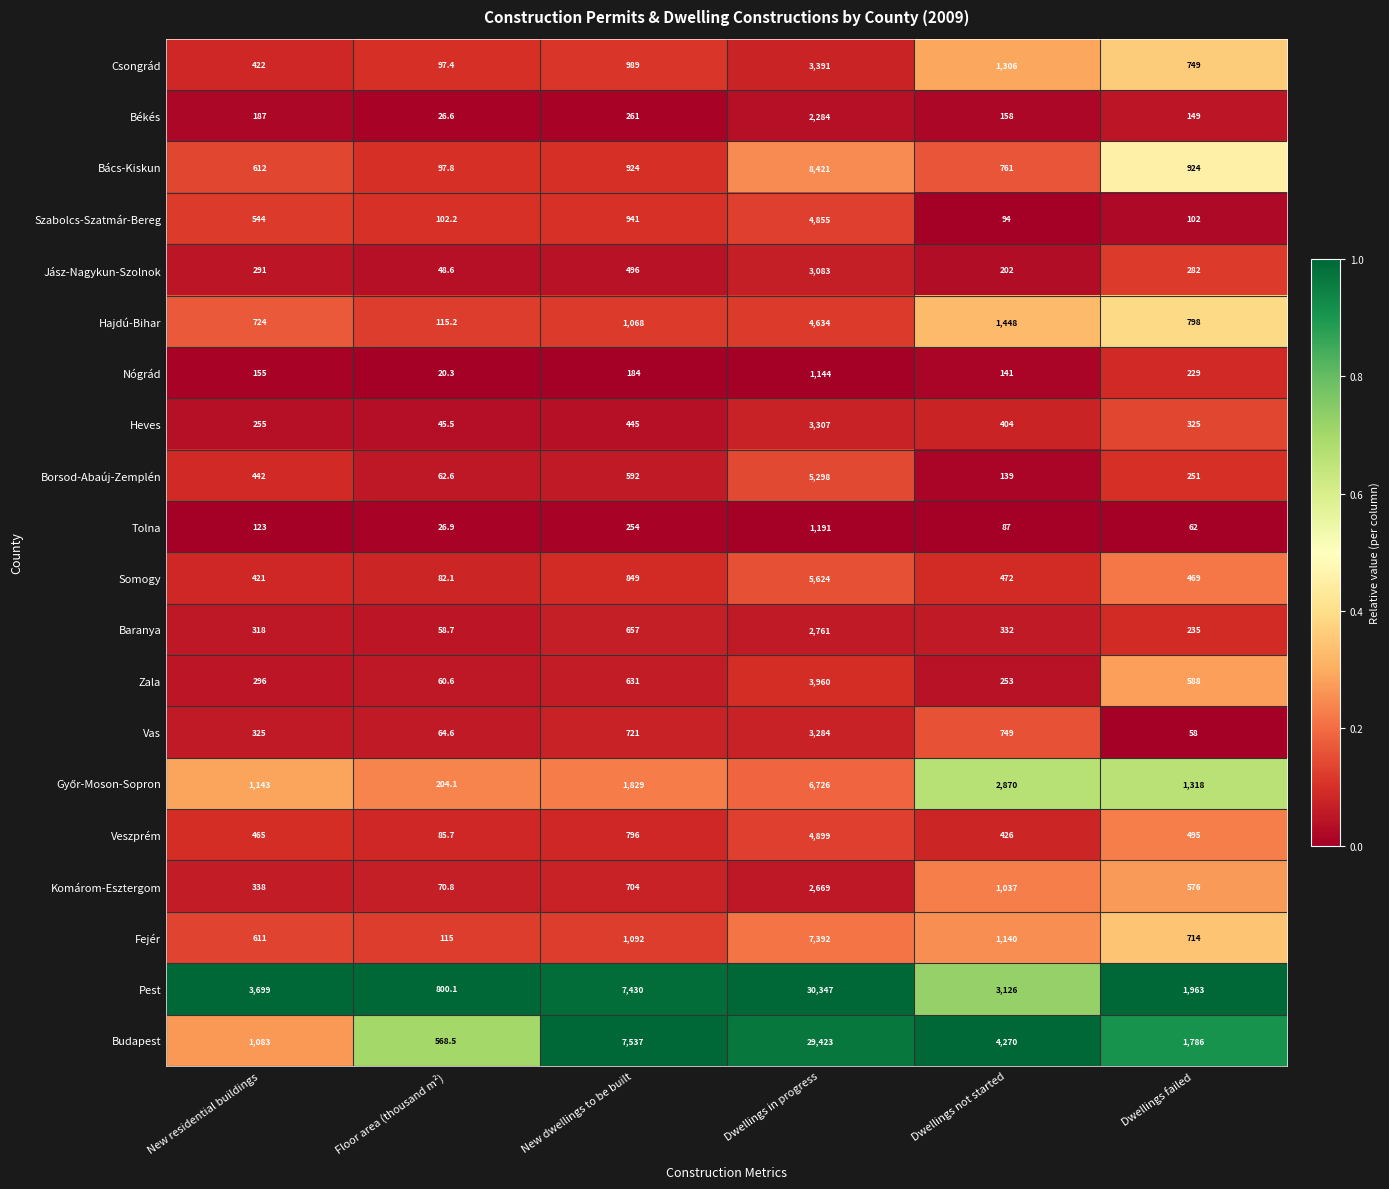

Is the value of Komárom-Esztergom at Floor area (thousand m²) greater than the value of Nógrád at Dwellings in progress?

No